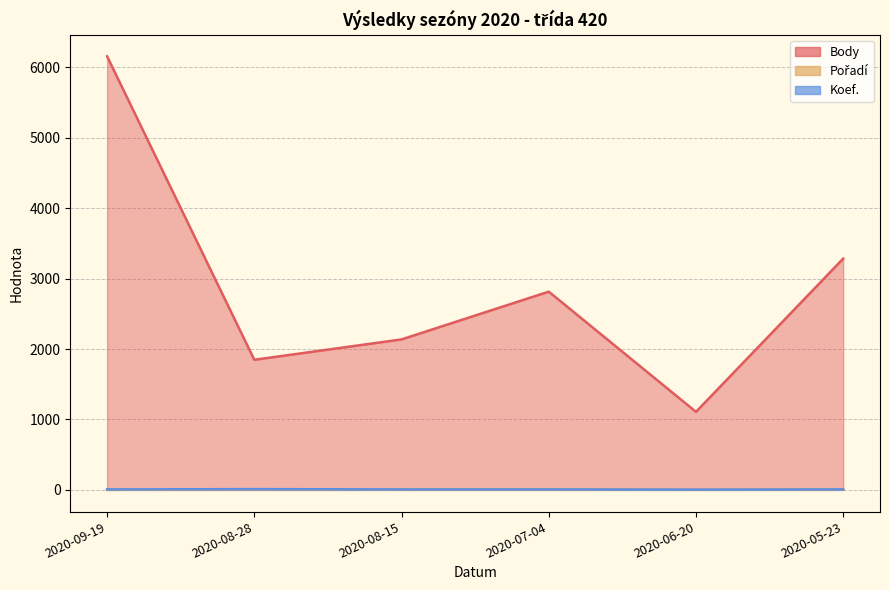

What is the maximum value for Body?

6154